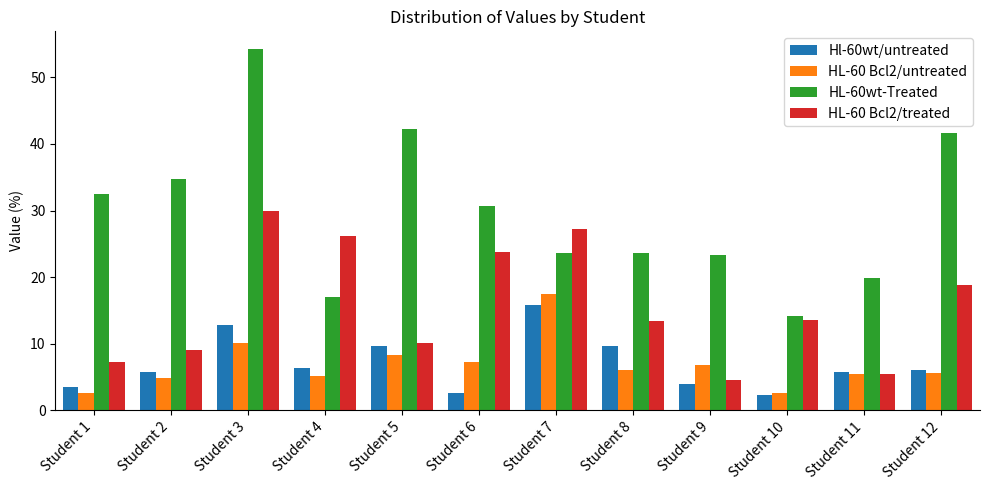

Rank the series by their maximum value, from lowest to highest.

Hl-60wt/untreated, HL-60 Bcl2/untreated, HL-60 Bcl2/treated, HL-60wt-Treated